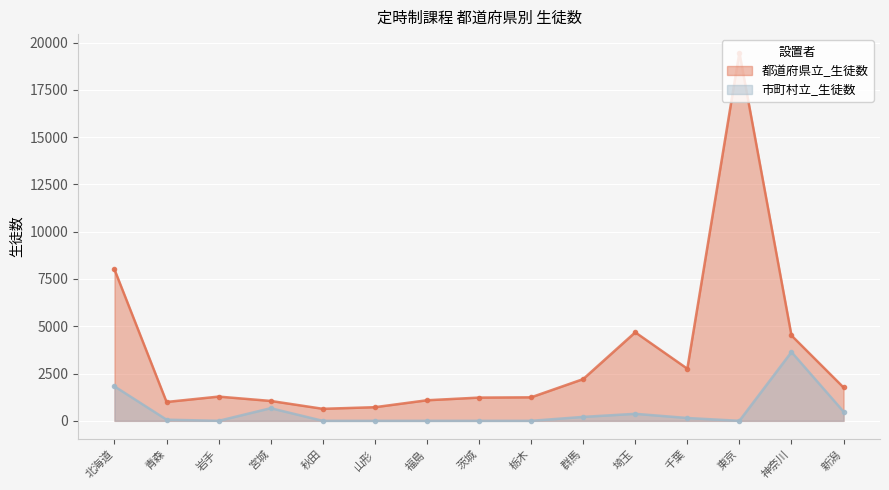

Reading left to right, transcribe all the data shown in this chart.

都道府県立_生徒数: 北海道=8002	青森=998	岩手=1282	宮城=1052	秋田=636	山形=721	福島=1088	茨城=1229	栃木=1243	群馬=2207	埼玉=4681	千葉=2756	東京=19474	神奈川=4514	新潟=1765
市町村立_生徒数: 北海道=1822	青森=61	岩手=0	宮城=668	秋田=0	山形=0	福島=0	茨城=0	栃木=0	群馬=208	埼玉=371	千葉=150	東京=0	神奈川=3638	新潟=485